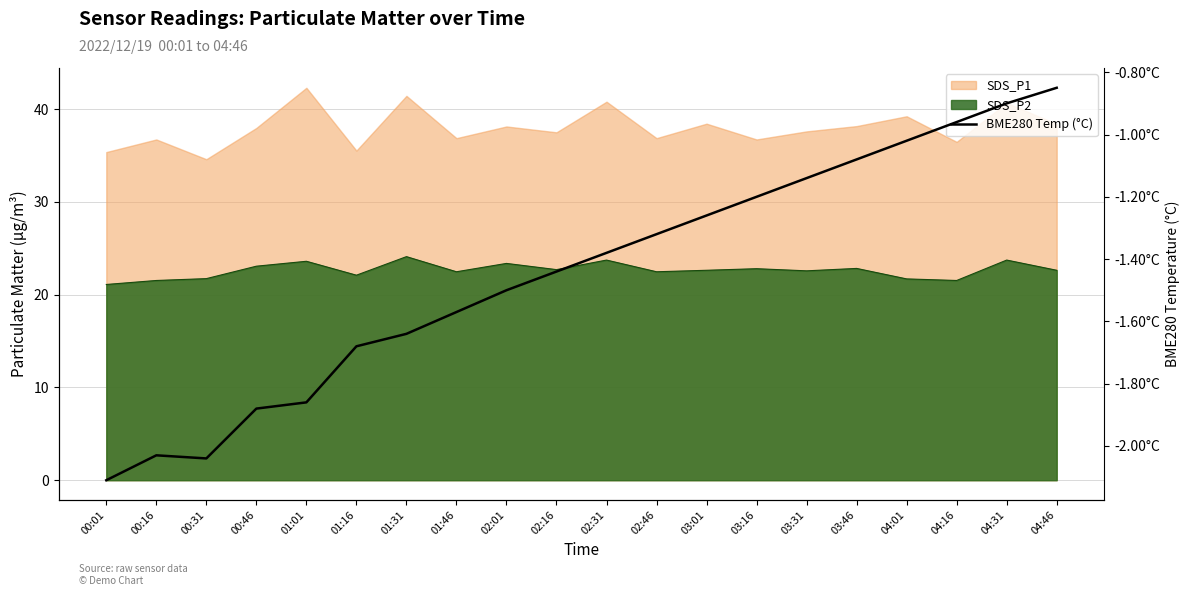

True or false: the data shows -0.5 at 03:31.

False